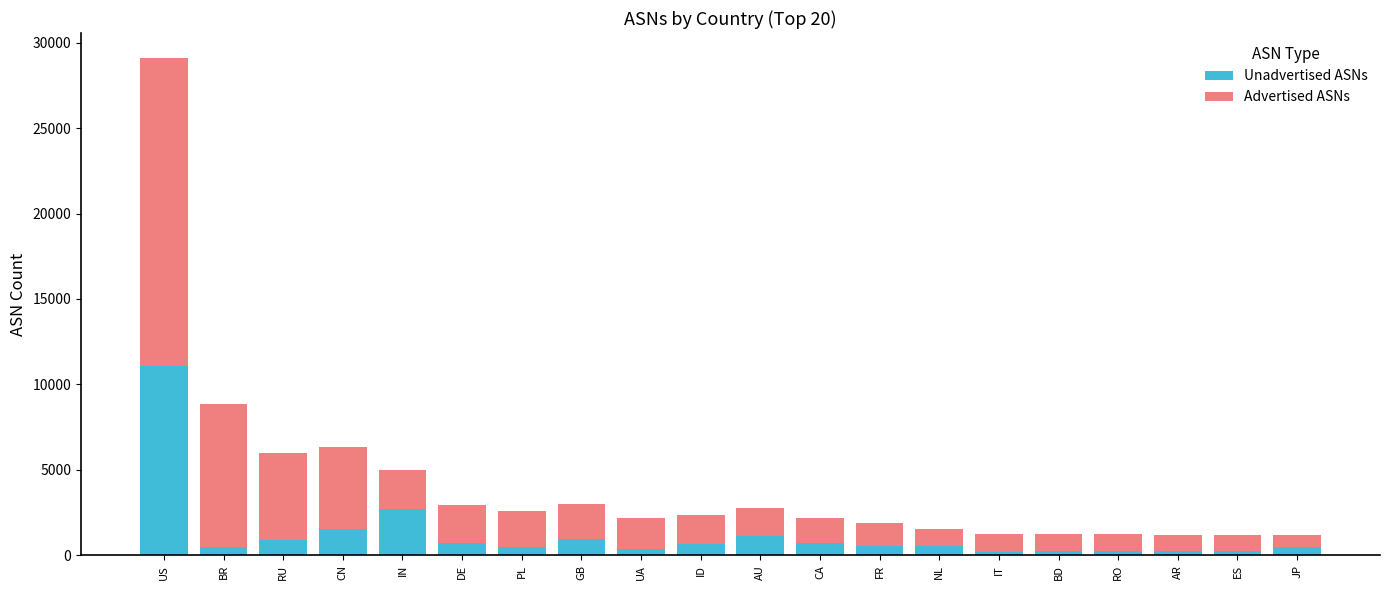

At which category is the sum across all series the highest?

US